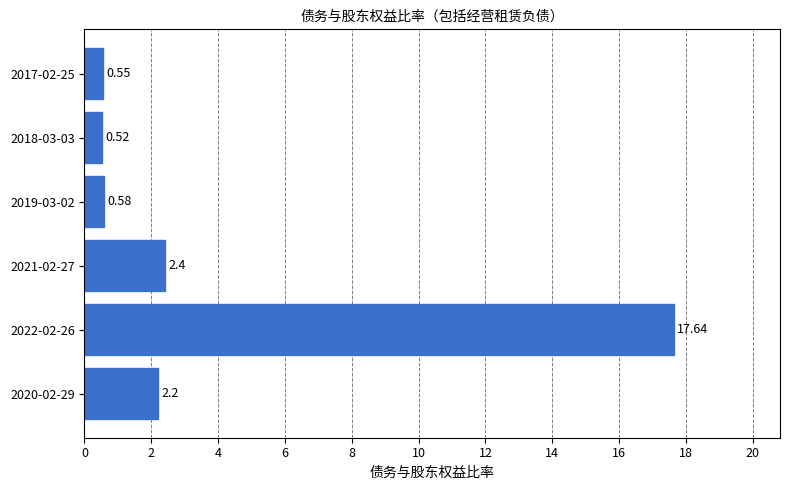

What is the sum of all values?

23.9